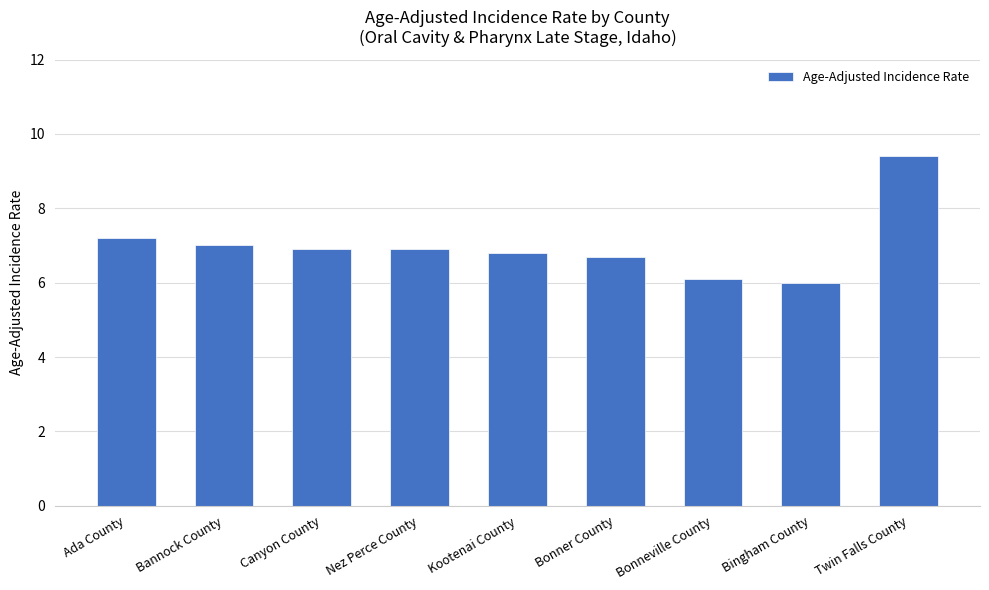

Where is the data nearest to the value 7?

Bannock County